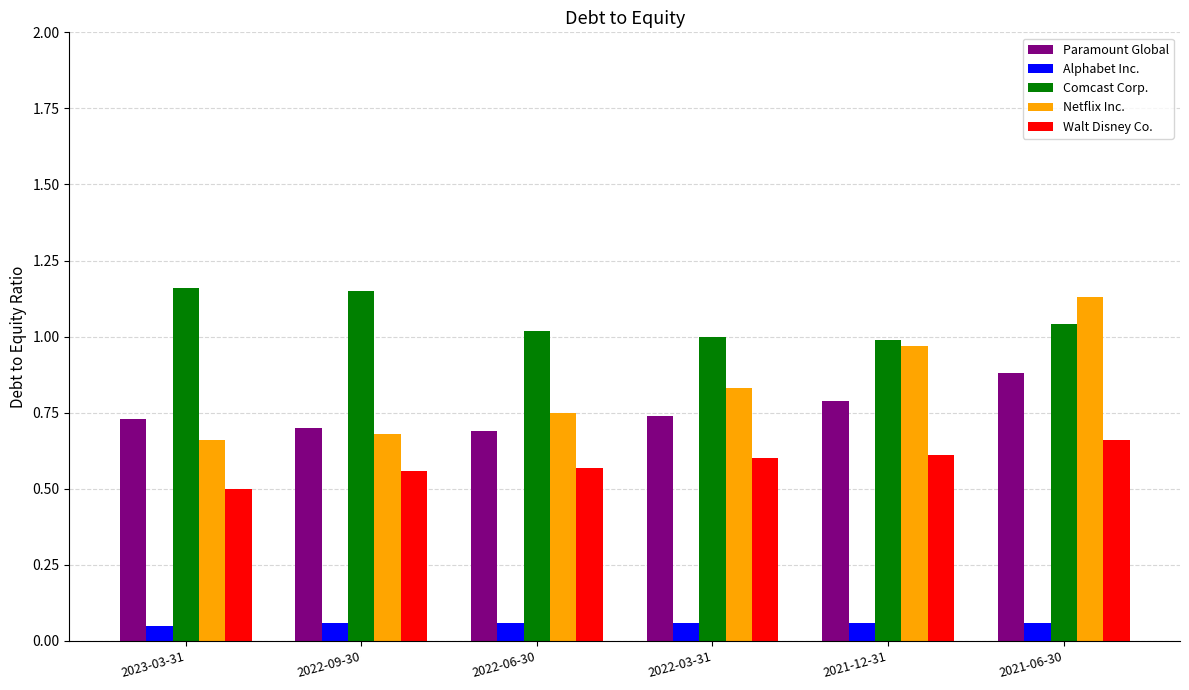

What is the sum of all Netflix Inc. values?

5.0